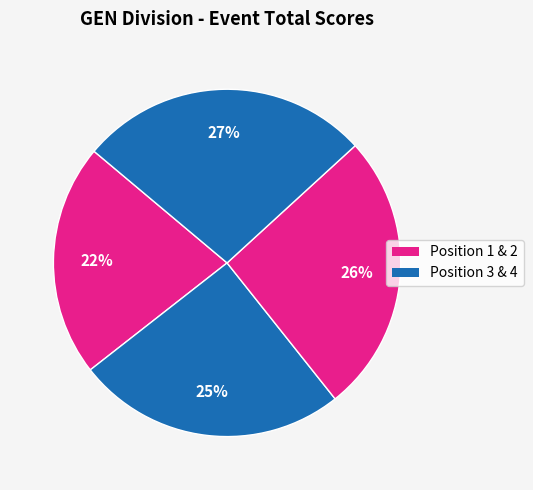

How many segments does this pie chart have?

4